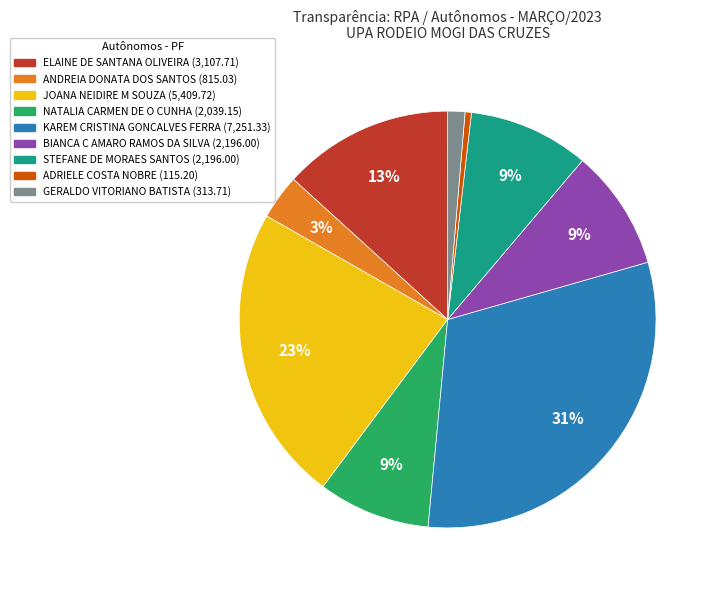

Is it true that GERALDO VITORIANO BATISTA is 11% of the pie?

False